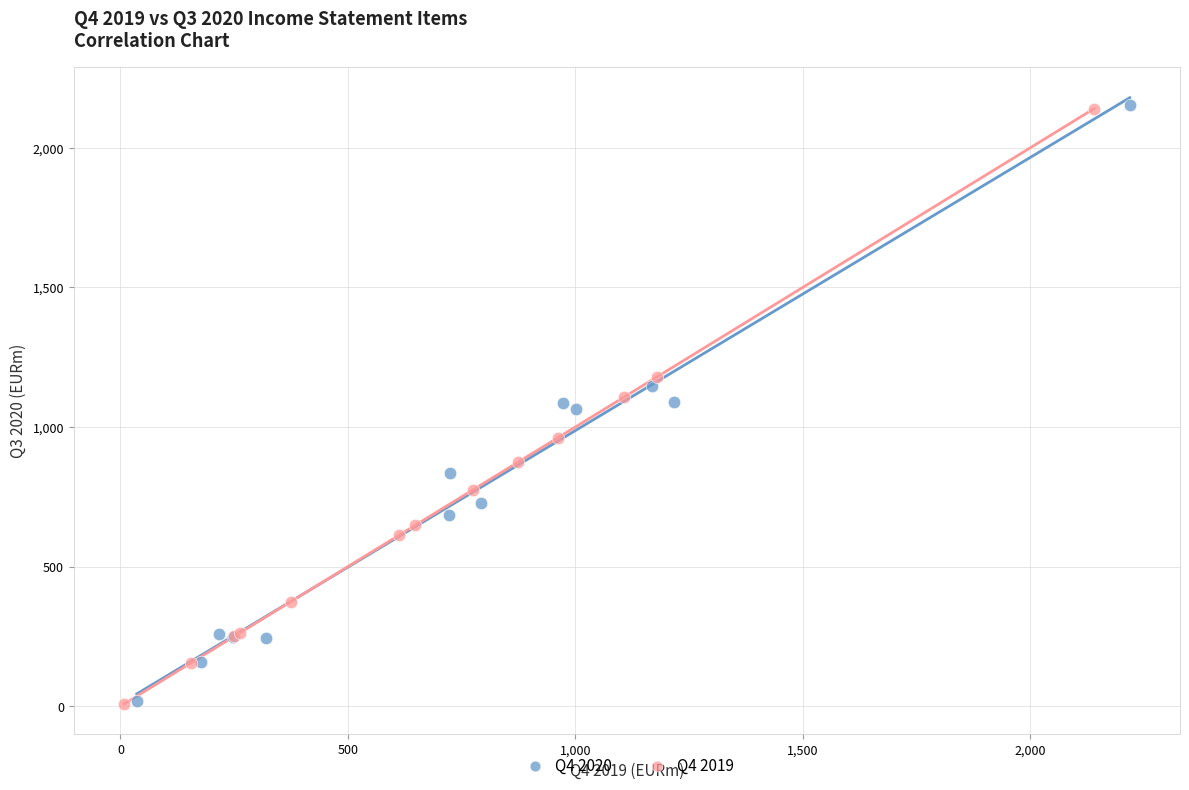

Which series has the largest Y range (max minus min)?

Q4 2020